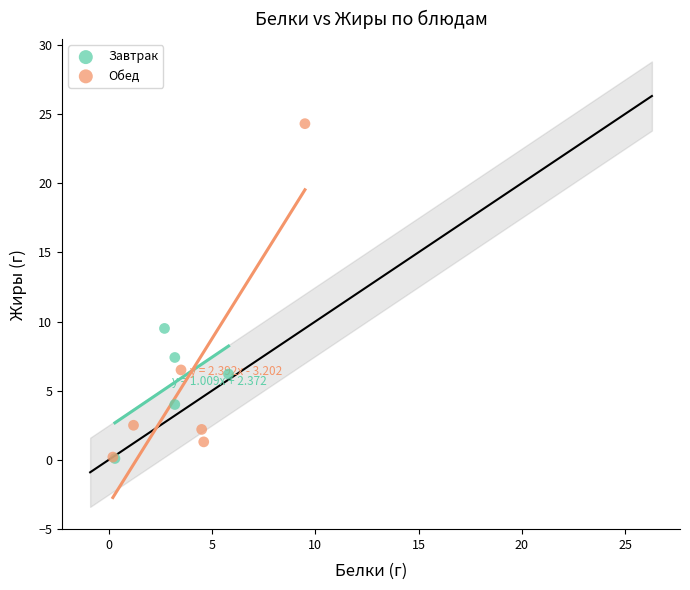

Which series reaches the maximum Y coordinate?

Обед